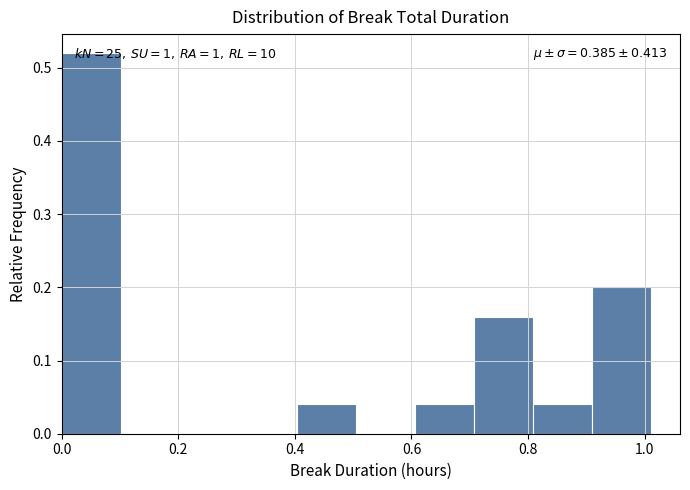

Which range on the x-axis has the tallest bar?

0.00 to 0.10